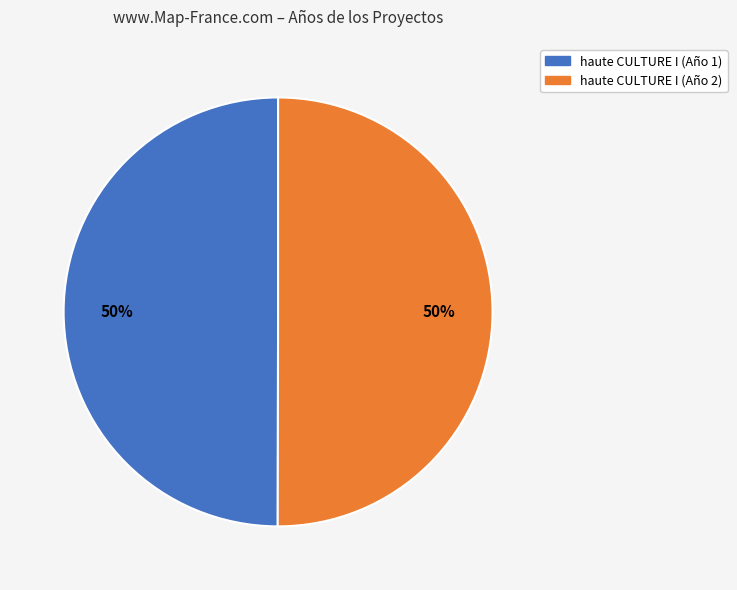

What percentage is the haute CULTURE I (Año 1) slice, to the nearest percent?

50%